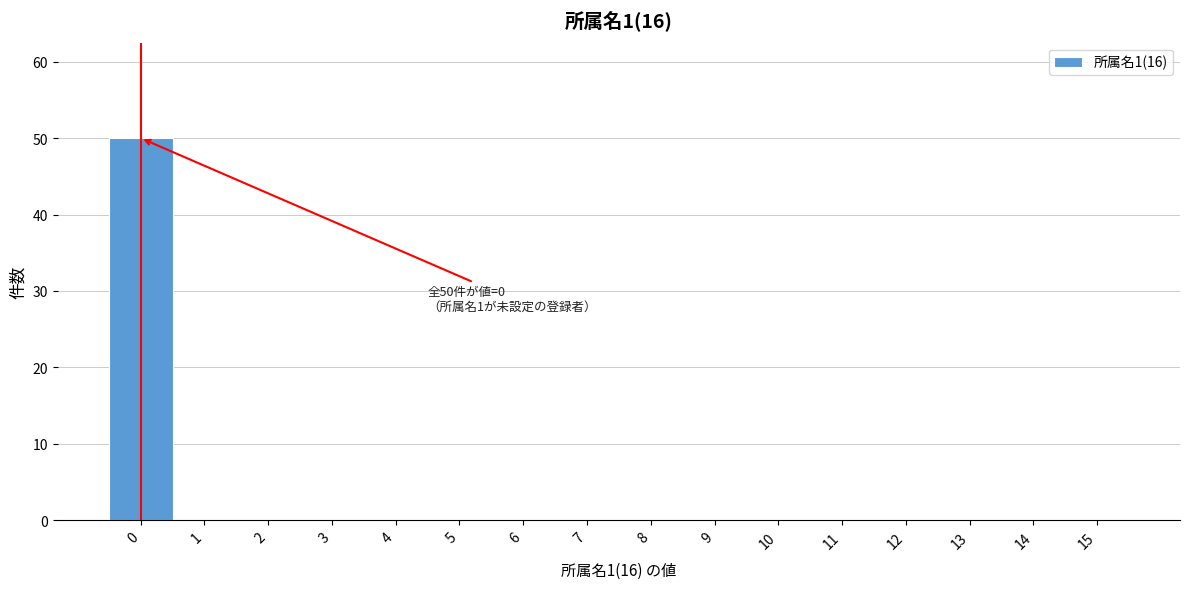

Reading right to left, transcribe all the data shown in this chart.

15=0	14=0	13=0	12=0	11=0	10=0	9=0	8=0	7=0	6=0	5=0	4=0	3=0	2=0	1=0	0=50